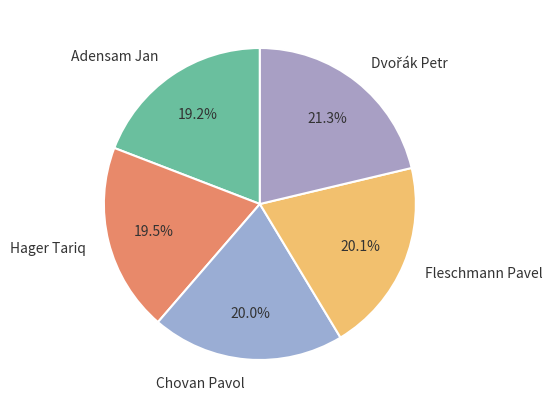

Does any single category account for the majority?

No